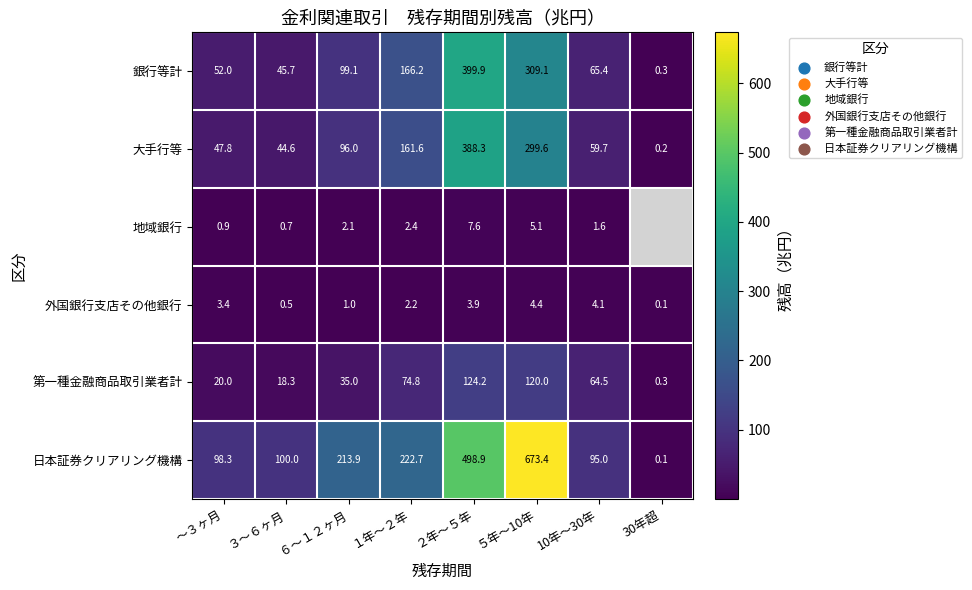

Rank the series at ２年～５年 from highest to lowest value.

日本証券クリアリング機構, 銀行等計, 大手行等, 第一種金融商品取引業者計, 地域銀行, 外国銀行支店その他銀行